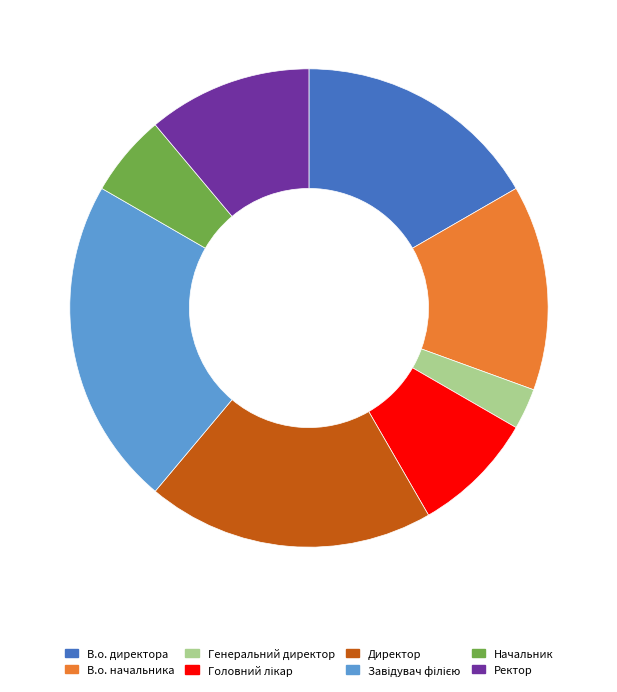

Is there any slice that represents more than half of the pie?

No